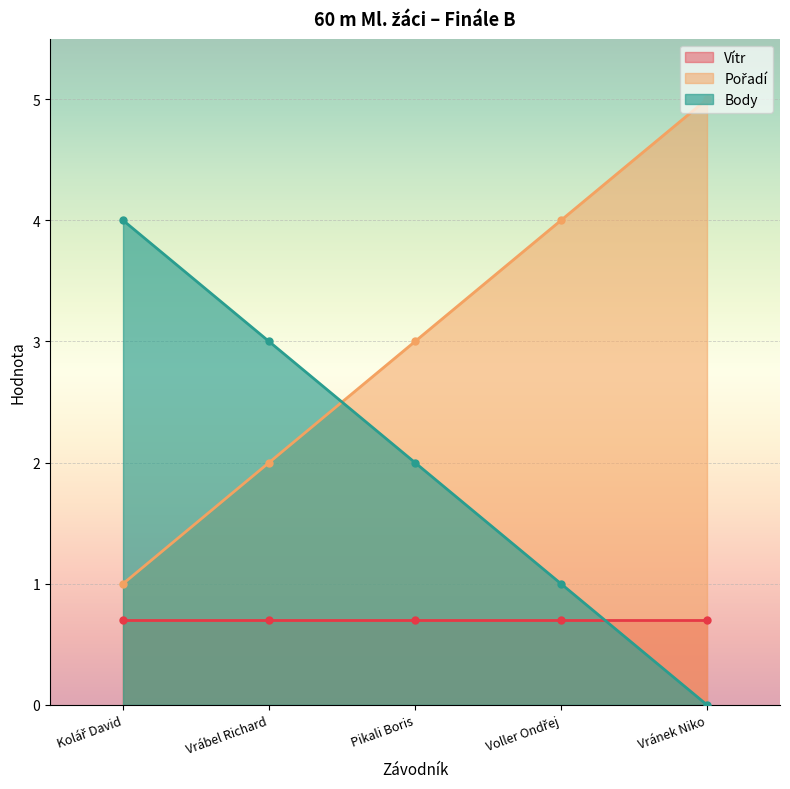

The value of Body at Vránek Niko is 2. True or false?

False